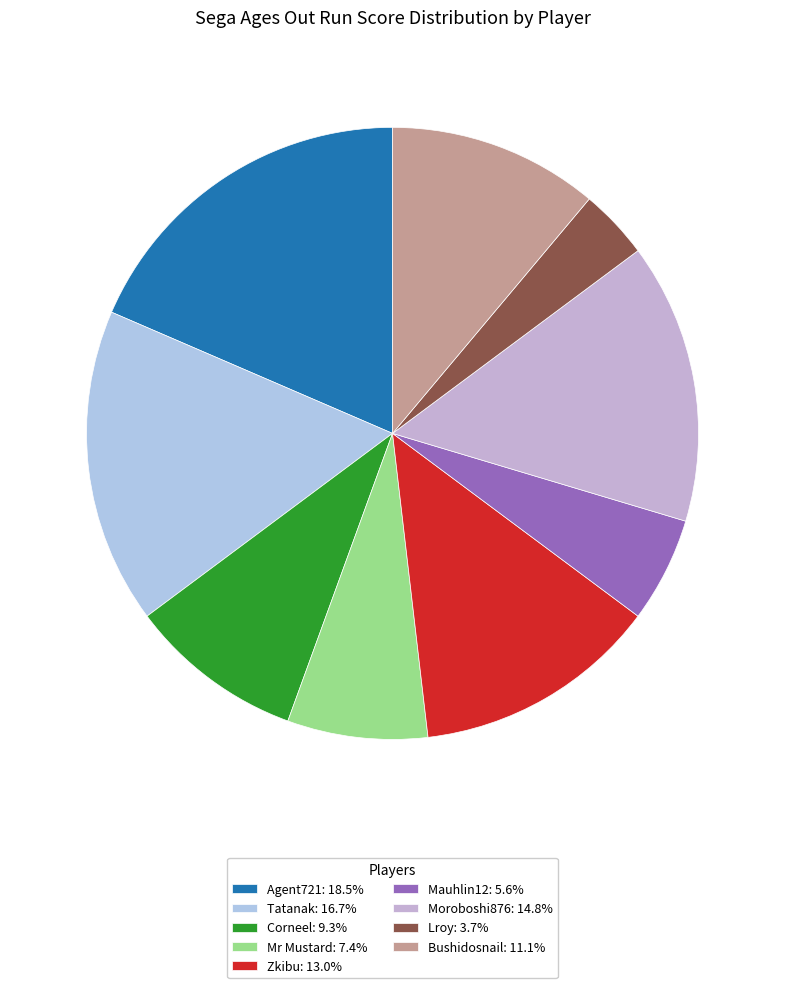

Count the number of slices in the pie.

9